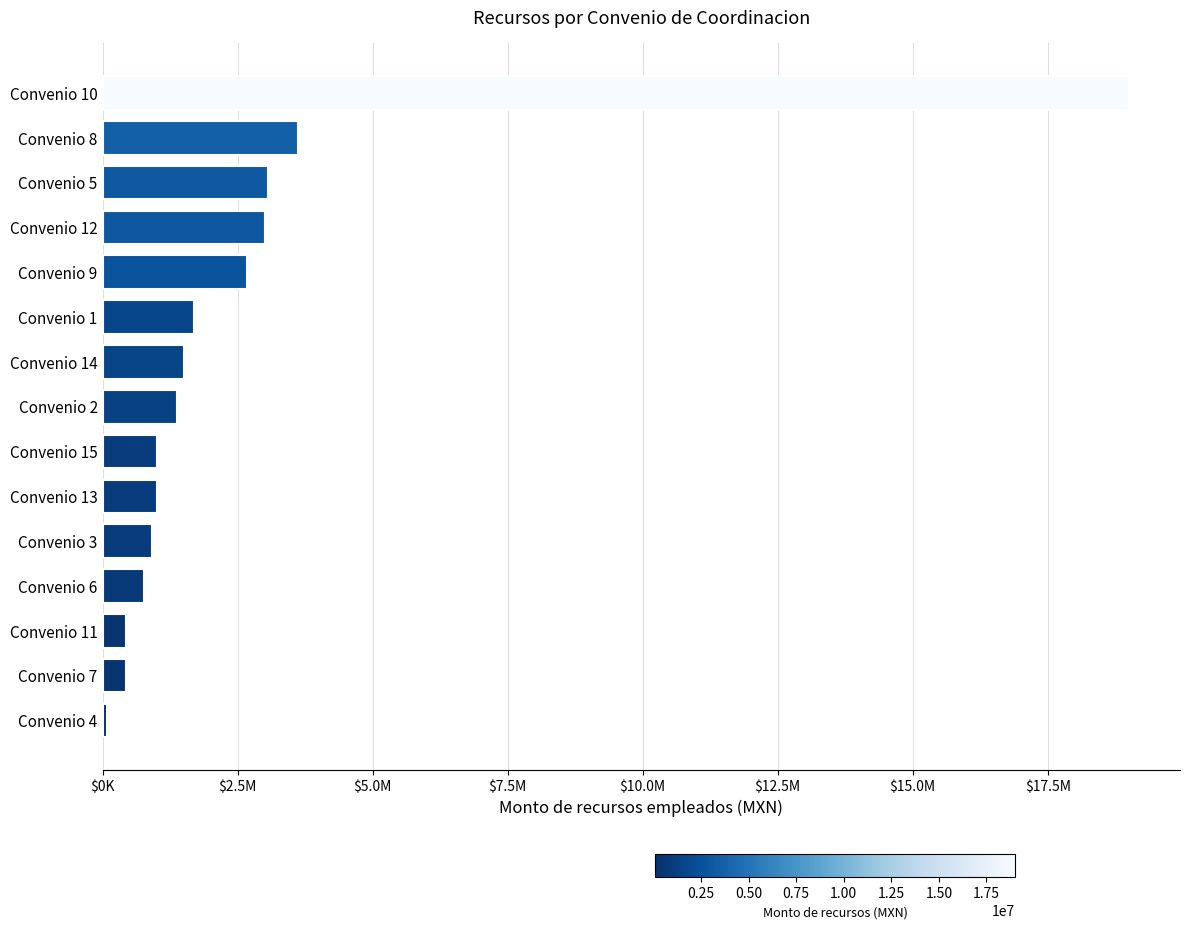

At which label is the value closest to 9542571?

Convenio 8